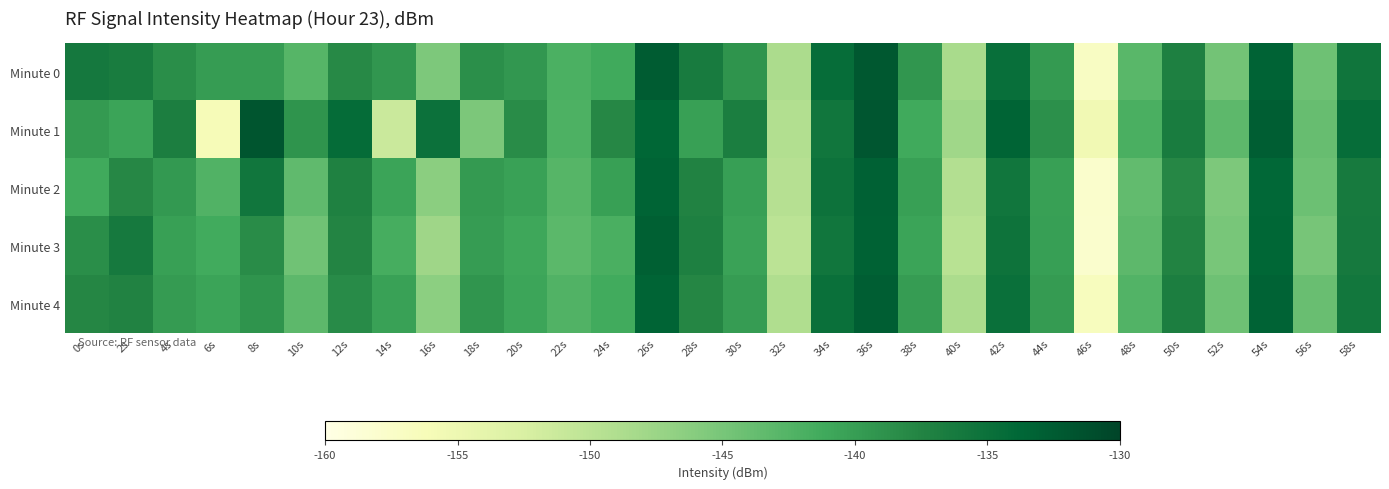

What is the greatest value displayed?

-131.8